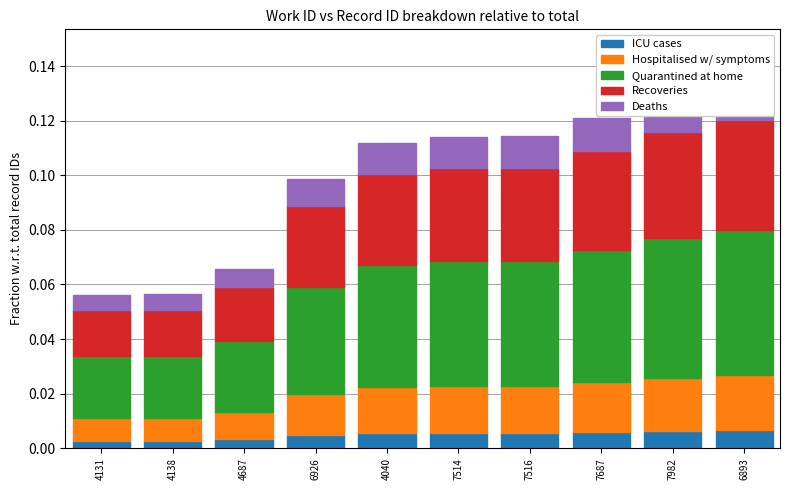

Reading left to right, list all the values displayed in this chart.

ICU cases: 0.0	0.0	0.0	0.0	0.0	0.0	0.0	0.0	0.0	0.0
Hospitalised w/ symptoms: 0.0	0.0	0.0	0.0	0.0	0.0	0.0	0.0	0.0	0.0
Quarantined at home: 0.0	0.0	0.0	0.0	0.0	0.0	0.0	0.0	0.1	0.1
Recoveries: 0.0	0.0	0.0	0.0	0.0	0.0	0.0	0.0	0.0	0.0
Deaths: 0.0	0.0	0.0	0.0	0.0	0.0	0.0	0.0	0.0	0.0